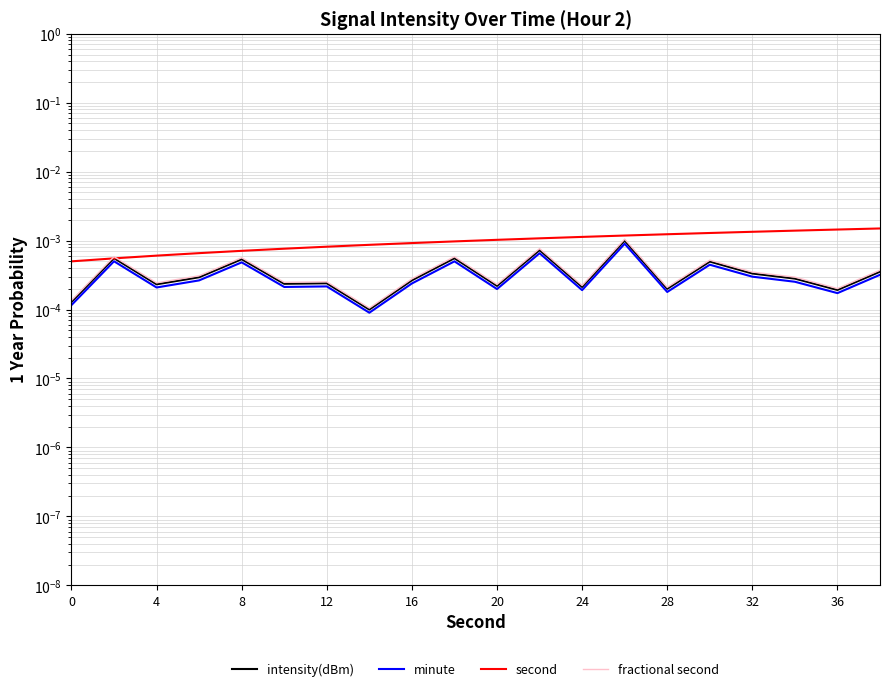

Does the chart display data point markers on the line(s)?

No